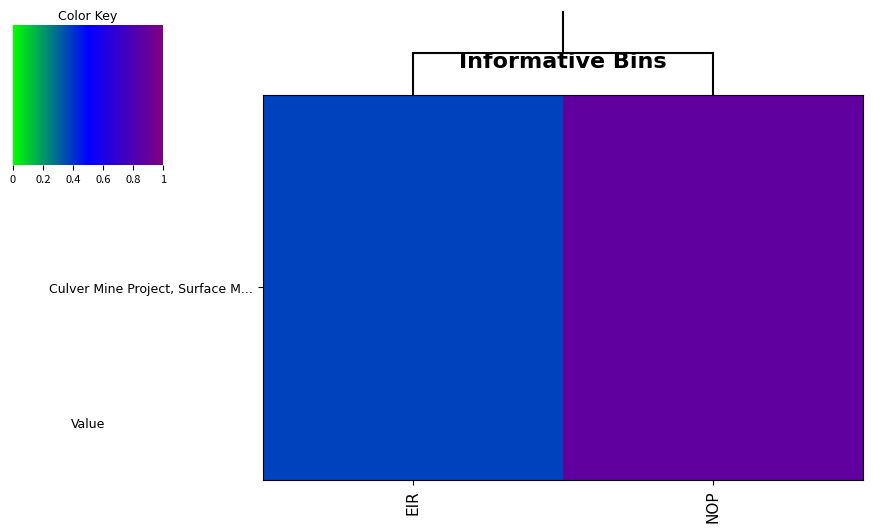

The value at NOP is 87.5. True or false?

True